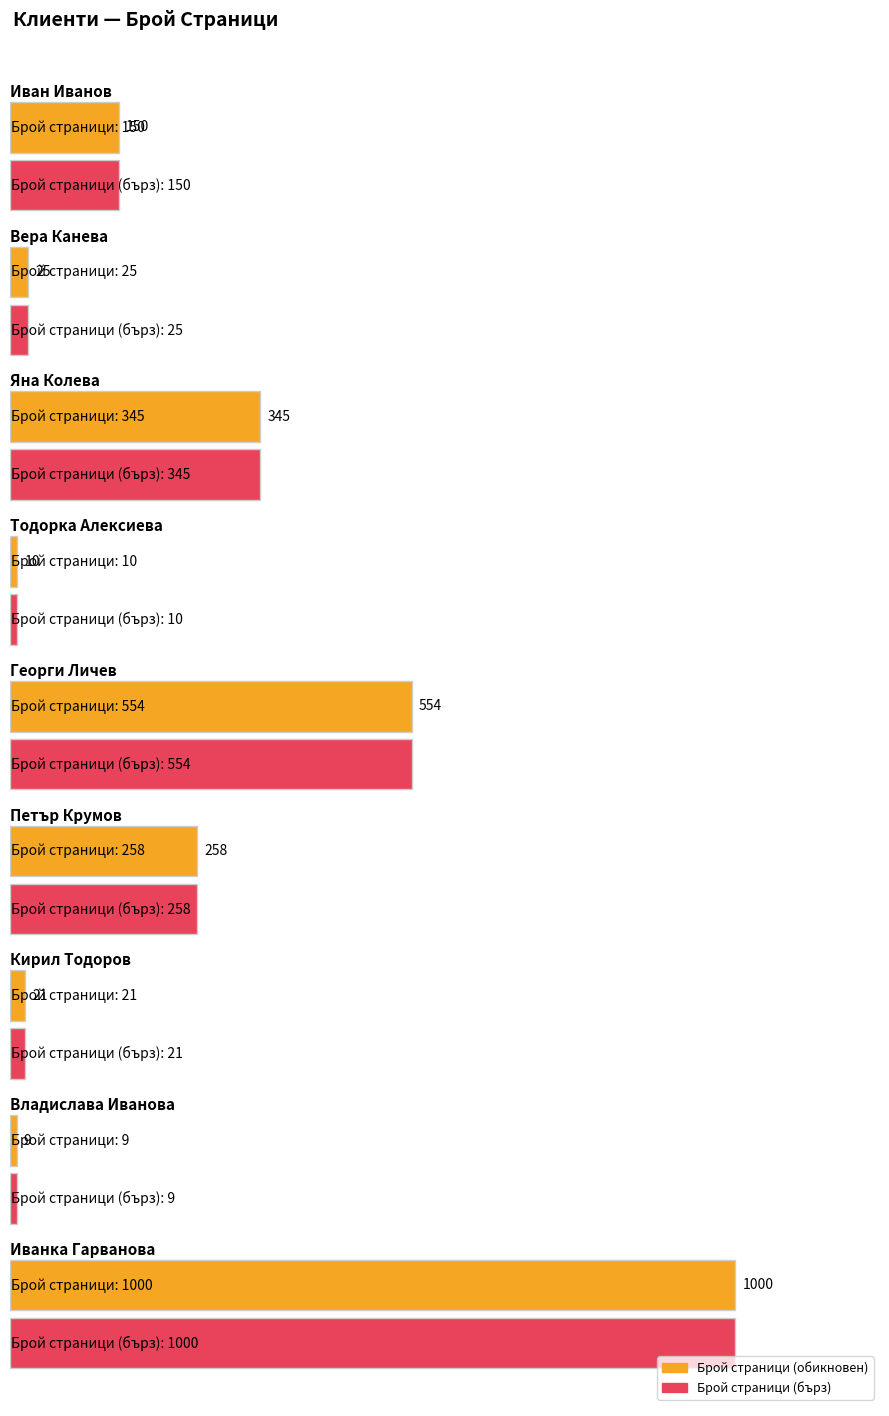

How many values in the Maximum utilization series exceed 150?

4